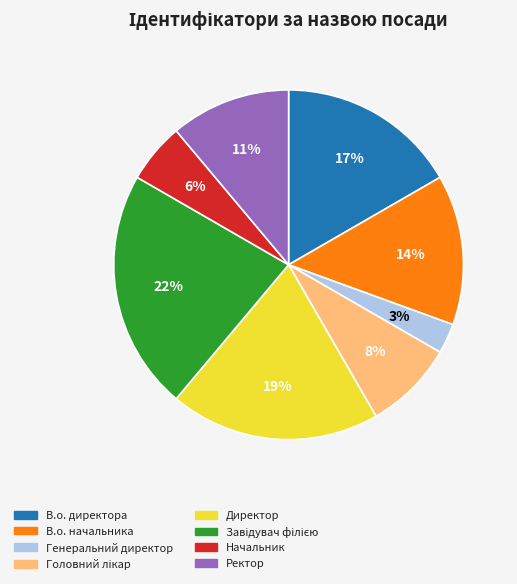

Is it true that Генеральний директор is 3% of the pie?

True